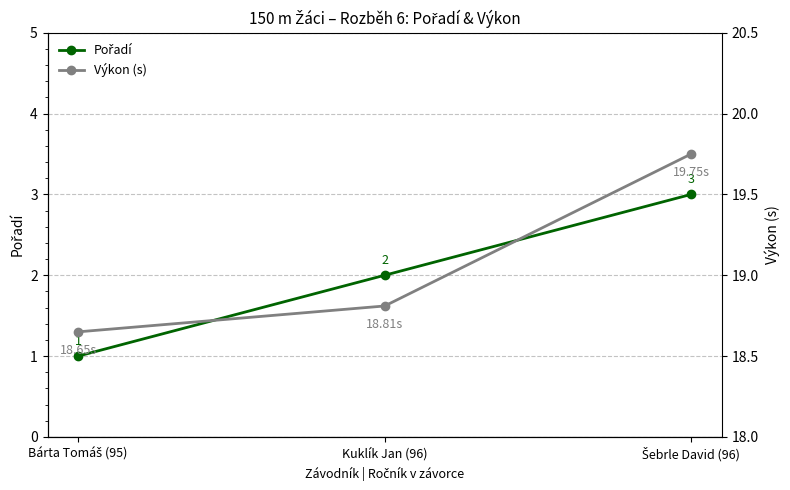

What is the maximum value for Pořadí?

3.0